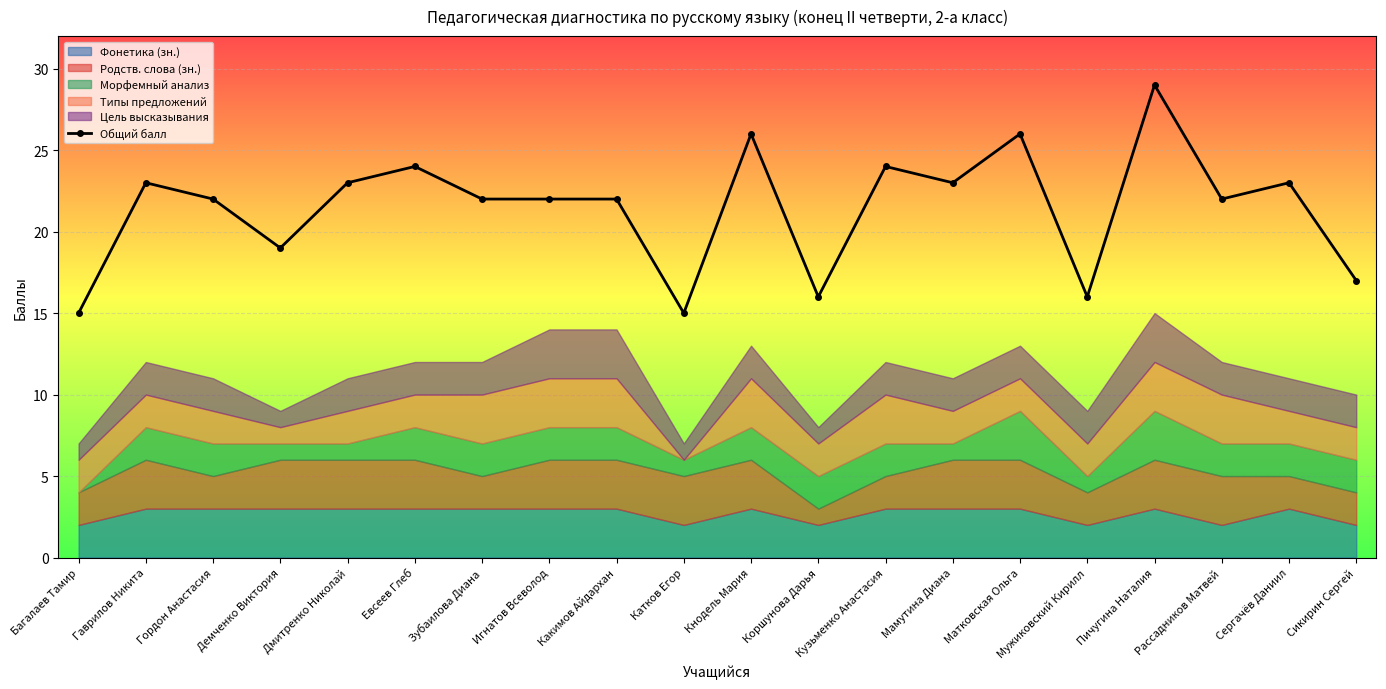

True or false: the data shows 23 at Гаврилов Никита.

True